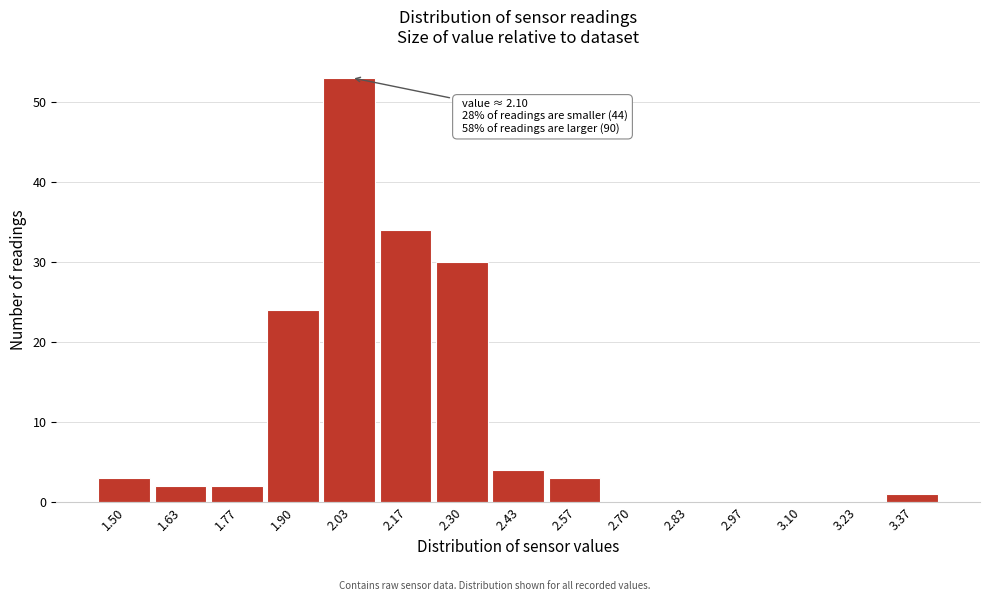

Reading right to left, what are all the values shown in this chart?

3.37=1	3.23=0	3.10=0	2.97=0	2.83=0	2.70=0	2.57=3	2.43=4	2.30=30	2.17=34	2.03=53	1.90=24	1.77=2	1.63=2	1.50=3